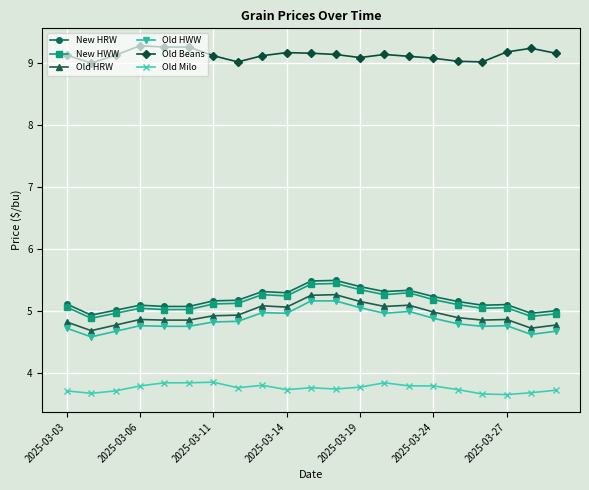

What is the lowest value of the New HWW series?

4.9